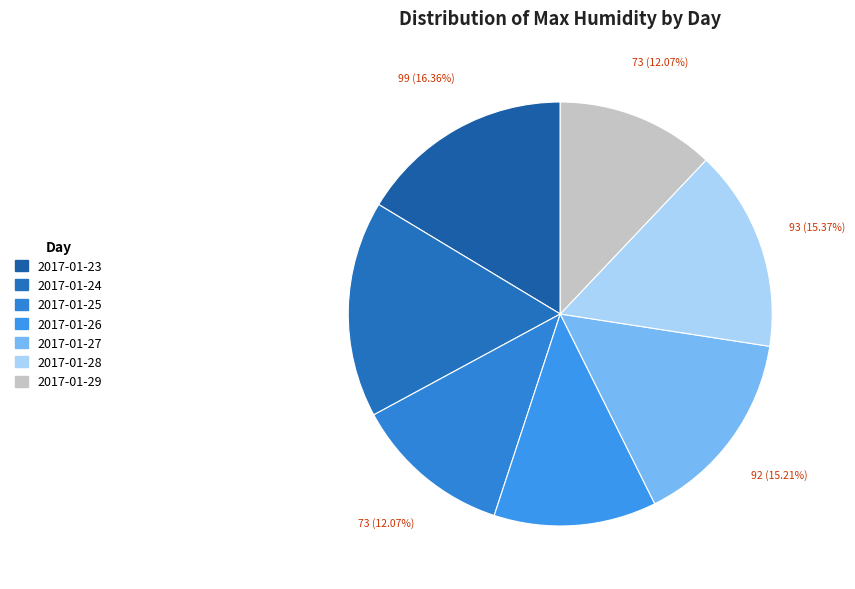

Does 2017-01-27 represent more than half of the total?

No